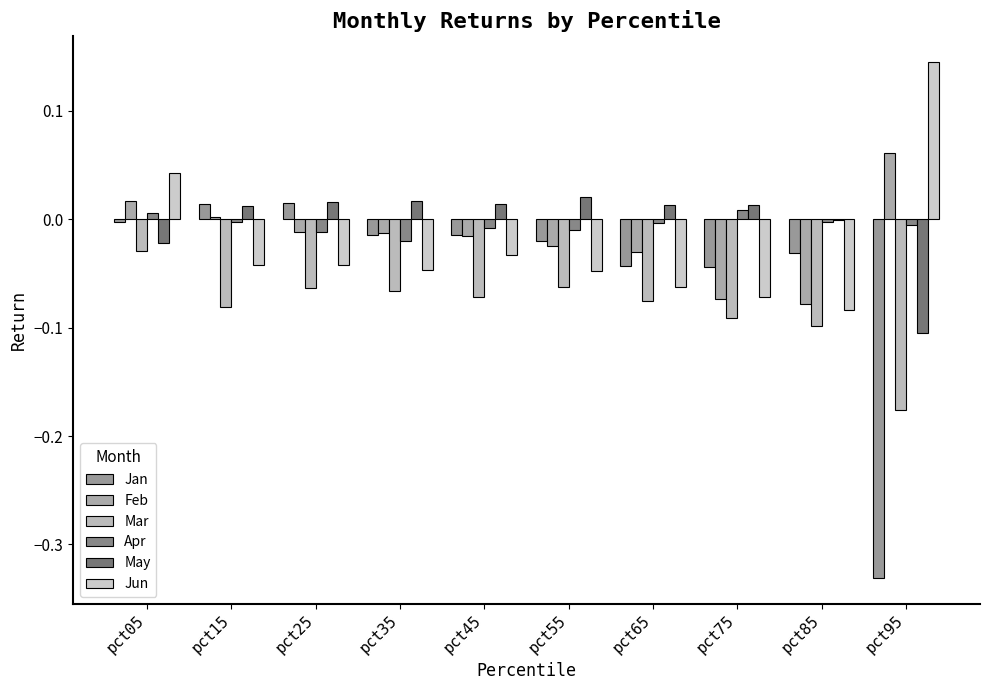

How many series are shown in this chart?

6